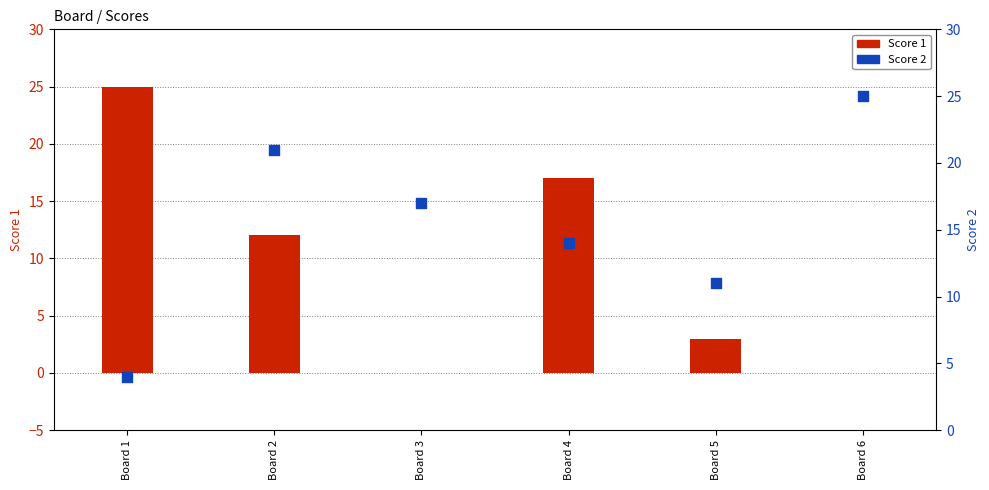

What is the change in value from Board 5 to Board 6?

+14